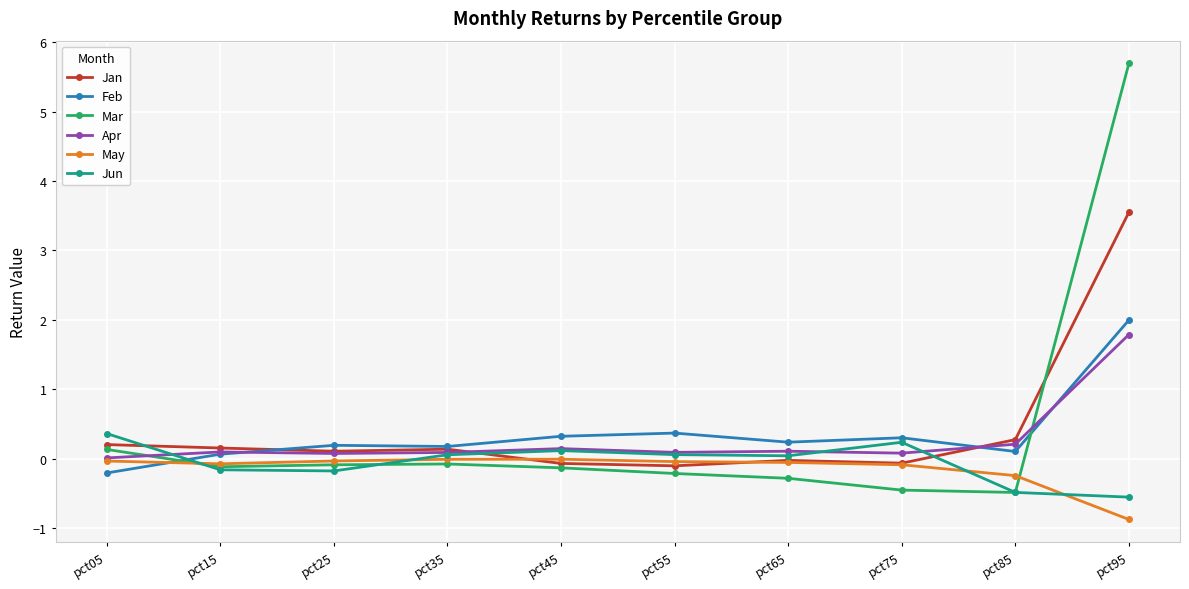

Which series has the widest spread of values?

Mar